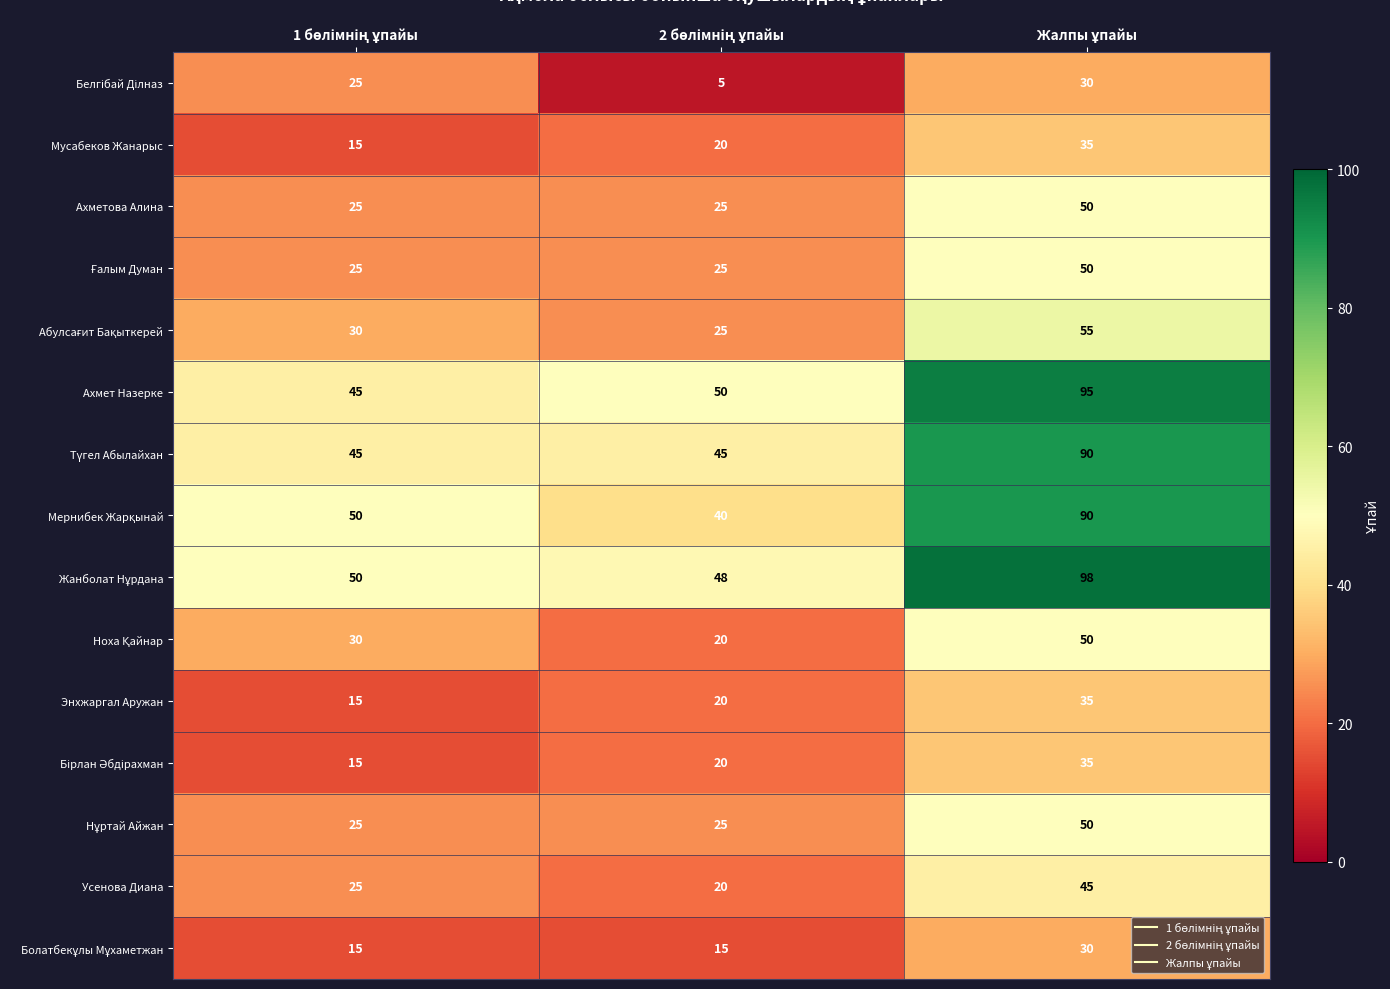

Count the Энхжаргал Аружан values in the range 15 to 35.

3